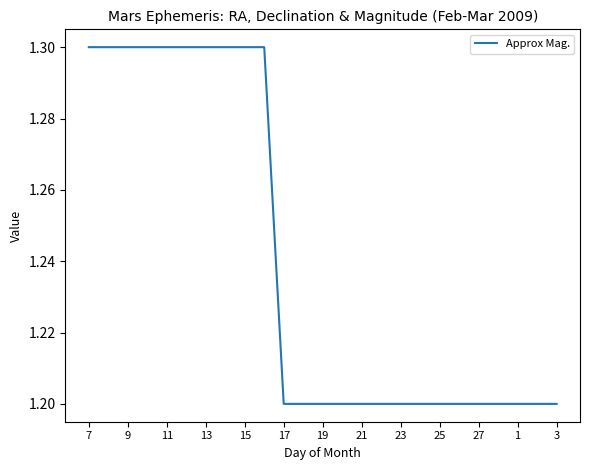

What is the minimum value shown in the chart?

1.2